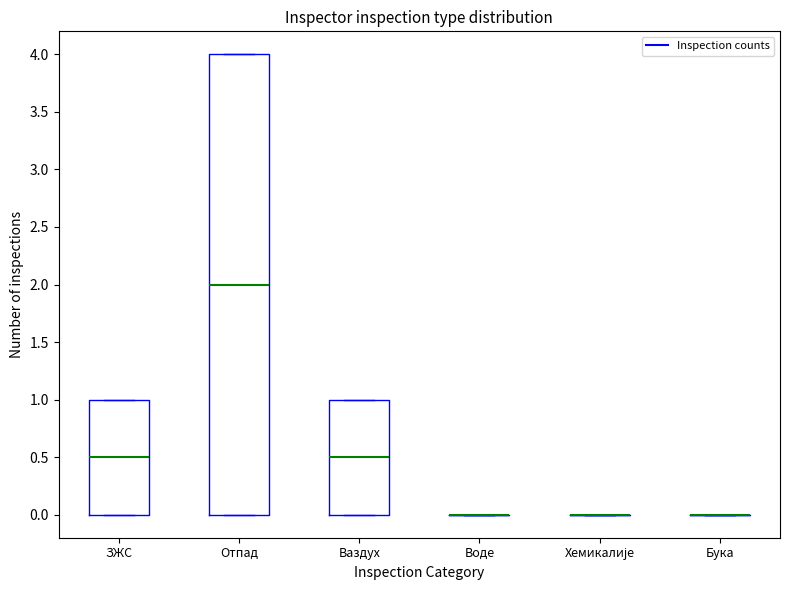

Comparing the boxes themselves (not the whiskers), which one is the tallest?

Отпад